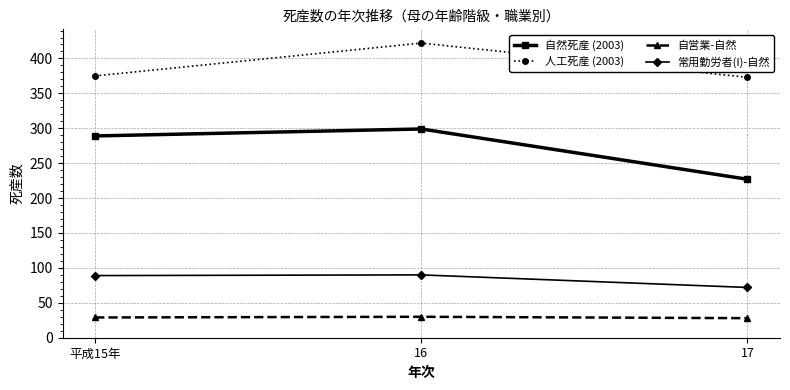

What are all the series names shown in the legend?

自然死産 (2003), 人工死産 (2003), 自営業-自然, 常用勤労者(I)-自然